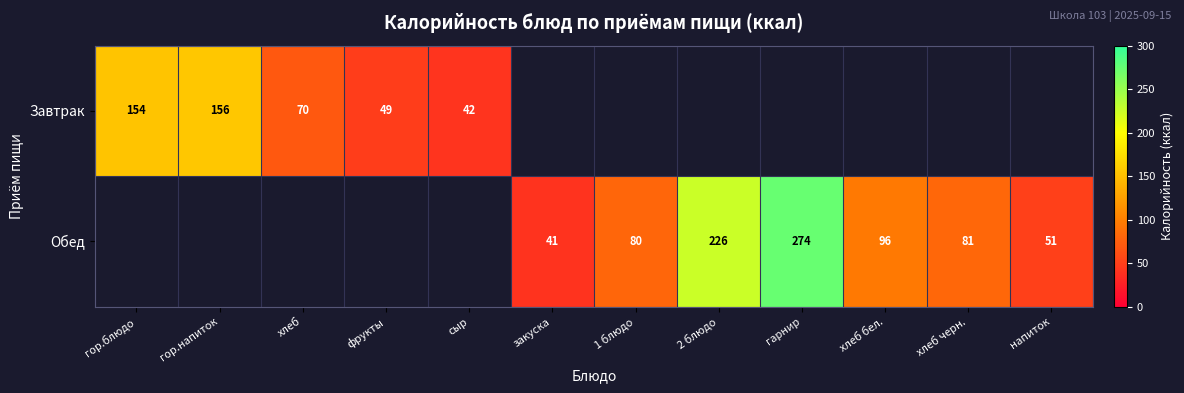

Is it true that Обед equals 110 at 2 блюдо?

False